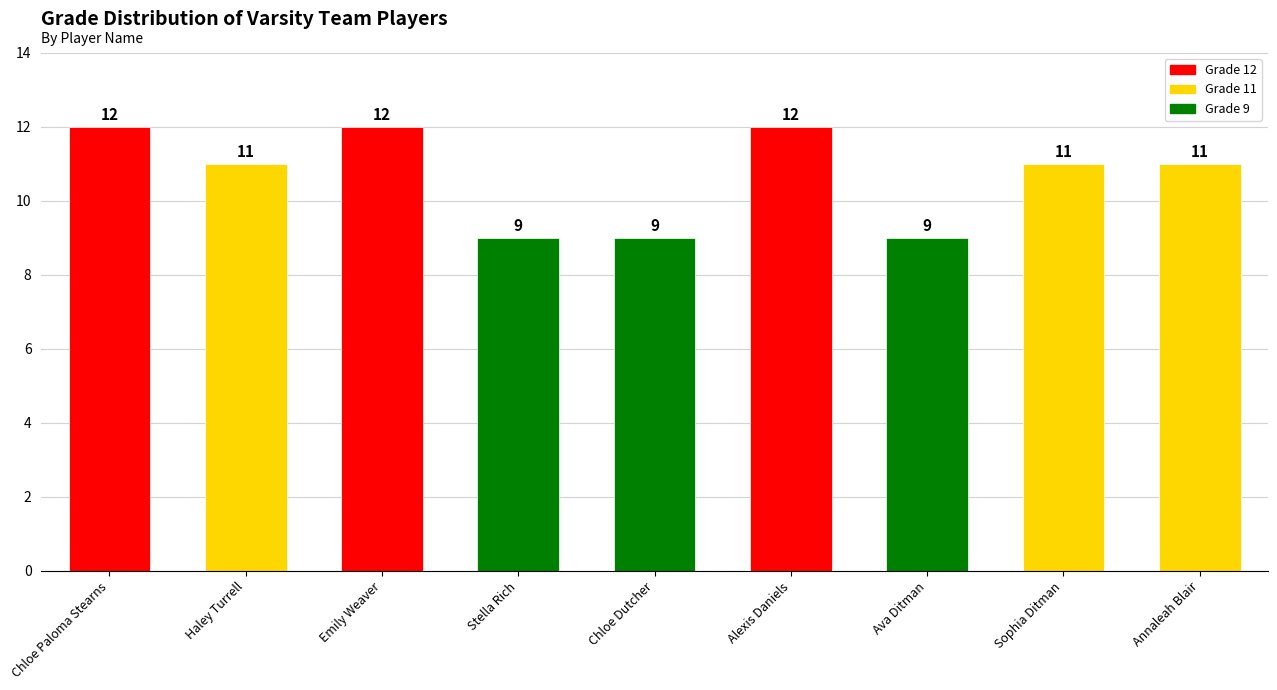

Are the bars horizontal?

No